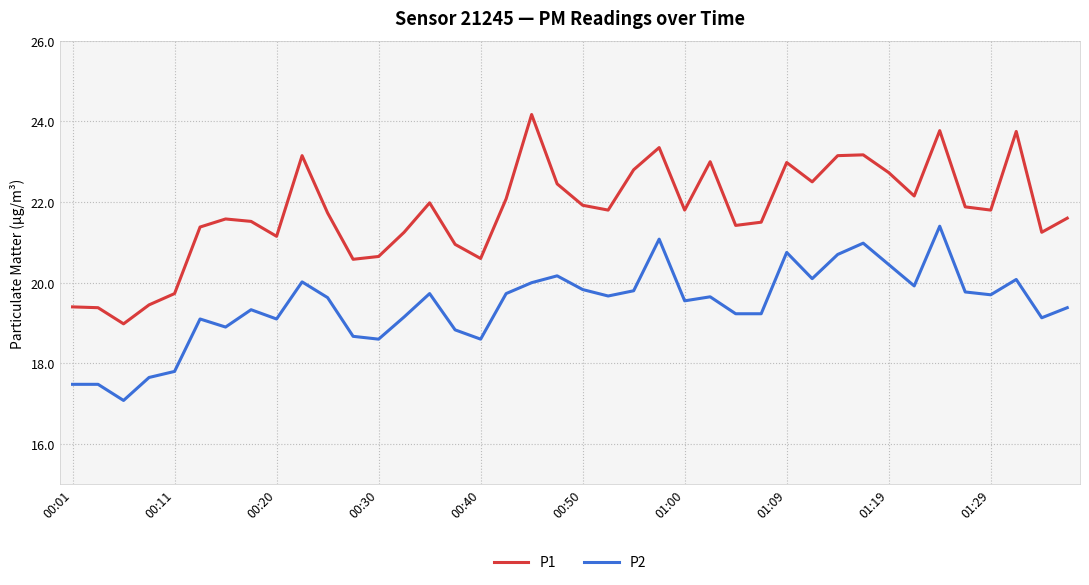

How many values in the P2 series exceed 19?

30